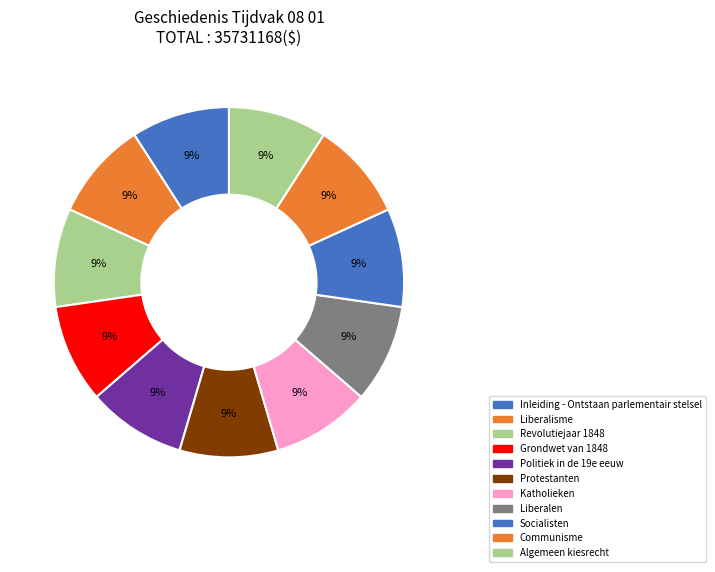

Which category has the biggest portion of the pie?

Algemeen kiesrecht